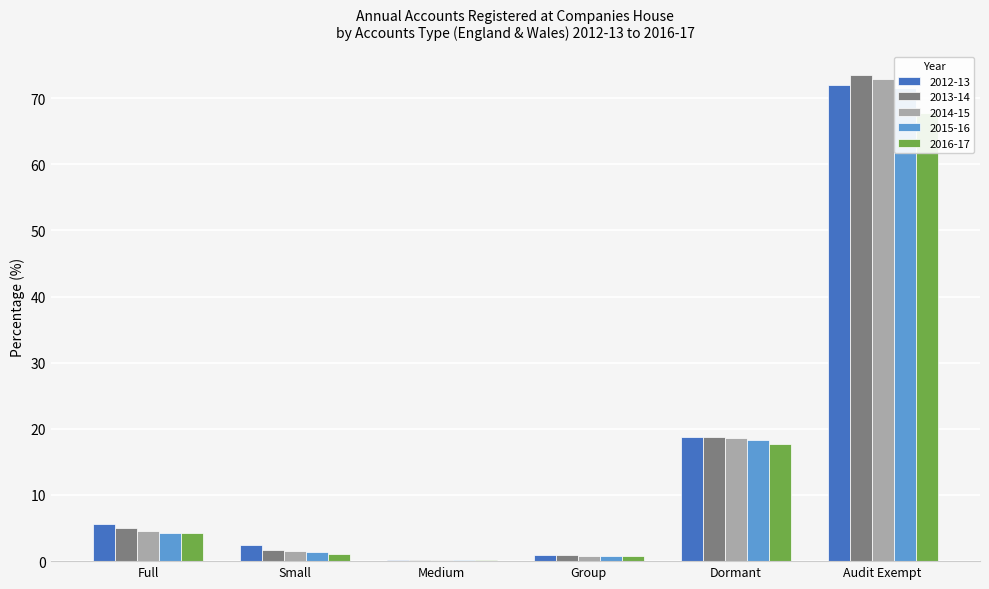

What position from the right is Full?

6